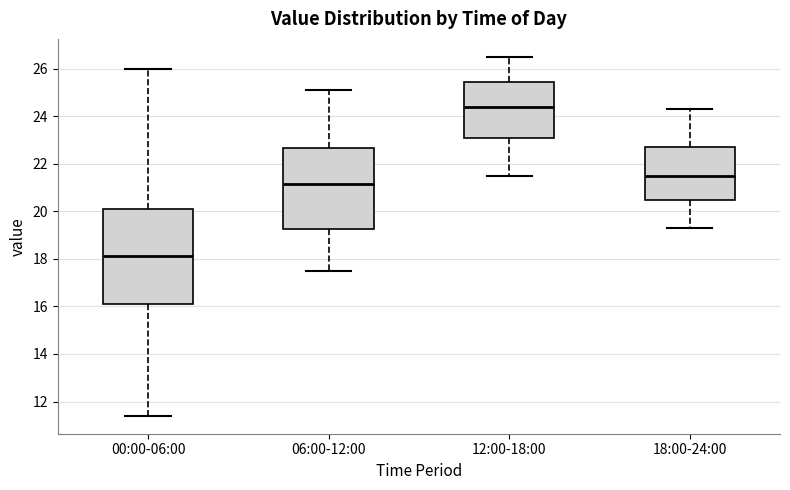

Which box is the tallest, from its lower edge to its upper edge?

00:00-06:00